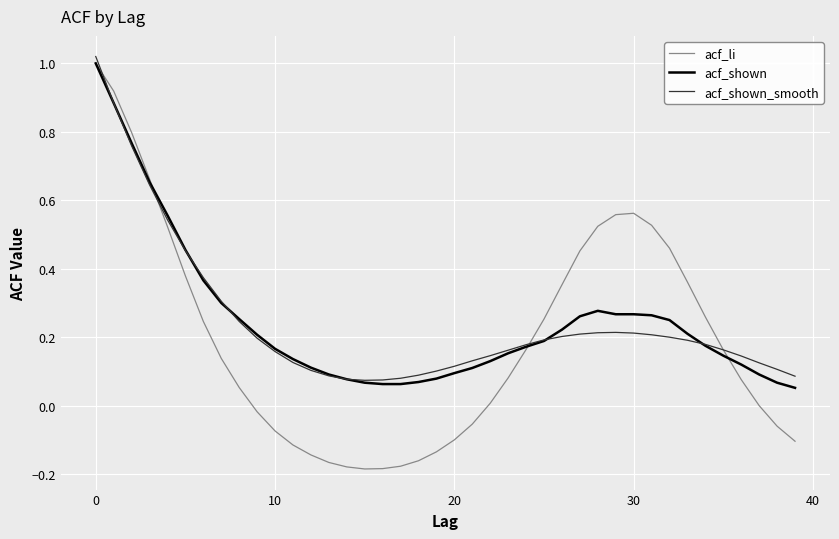

Which series has the widest spread of values?

acf_li